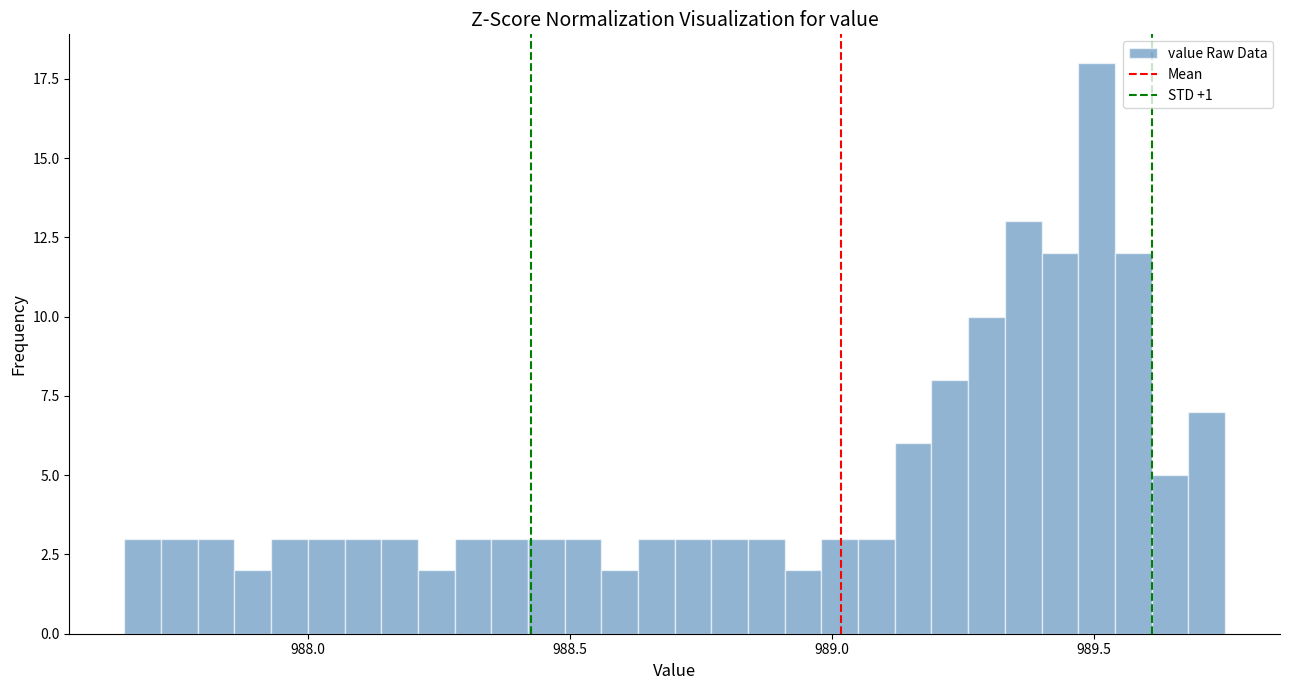

Read against the x-axis, roughly where is the centre of the tallest bar?

989.50